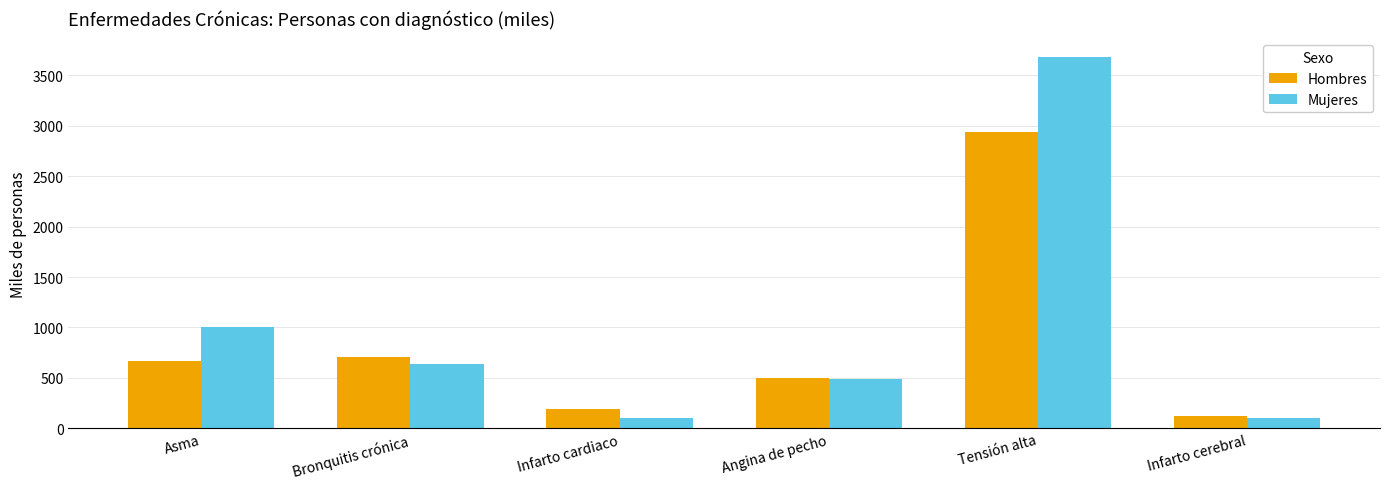

Is it true that Mujeres equals 270.0 at Angina de pecho?

False